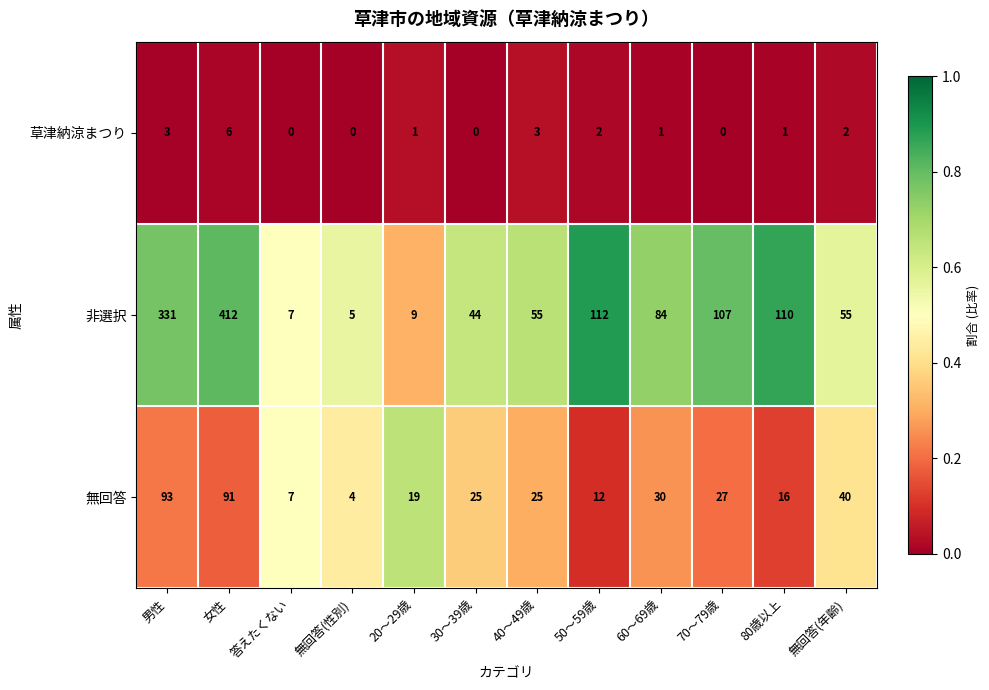

Which series has the widest spread of values?

非選択